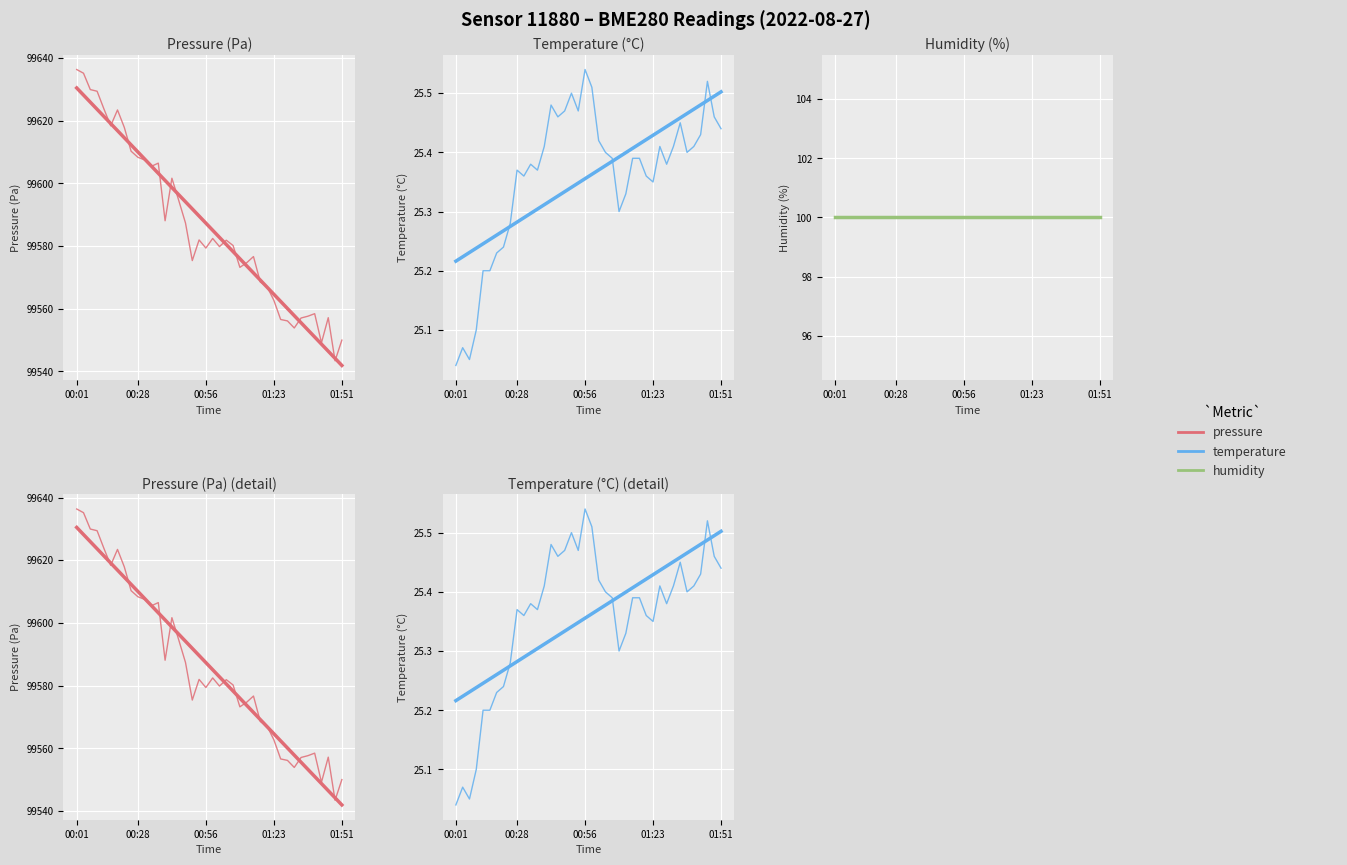

What is the total value across all series at 36?

199348.8